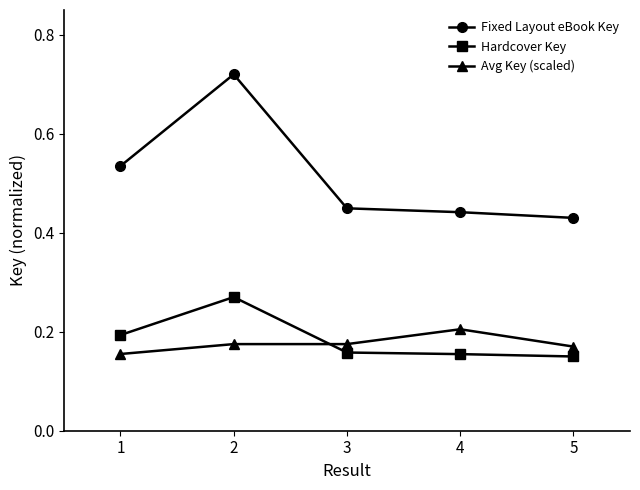

True or false: Hardcover Key has more than 2 points higher than both neighbors.

False